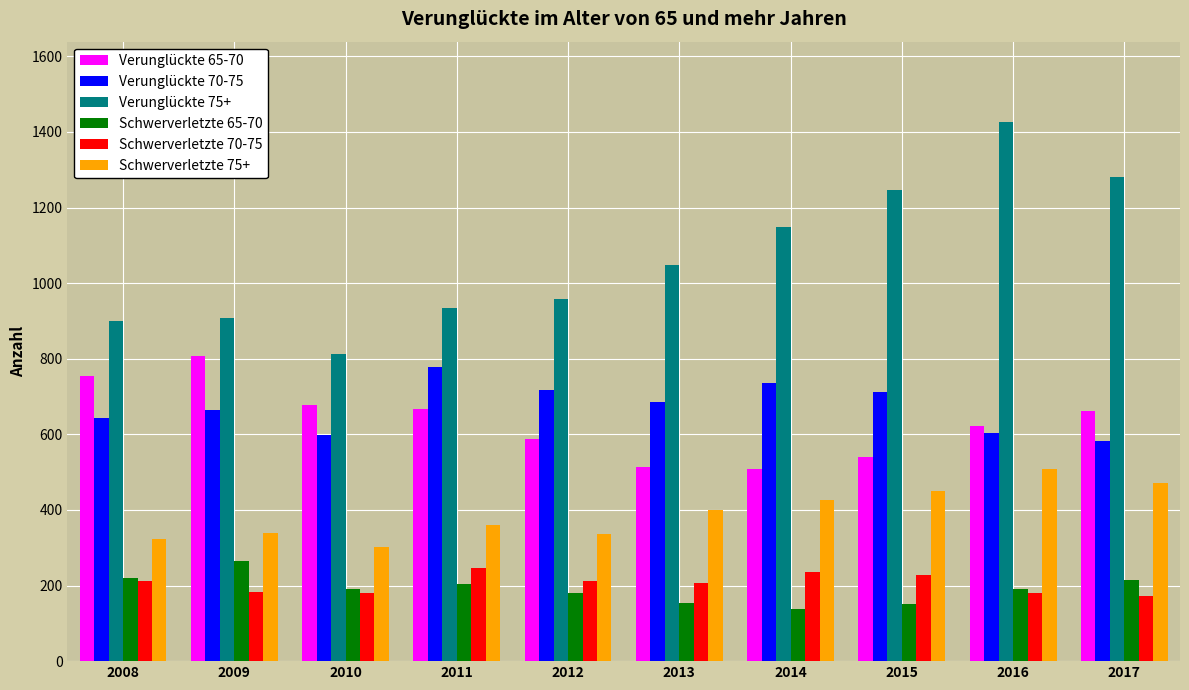

Is the value of Schwerverletzte 70-75 at 2010 greater than the value of Verunglückte 70-75 at 2010?

No